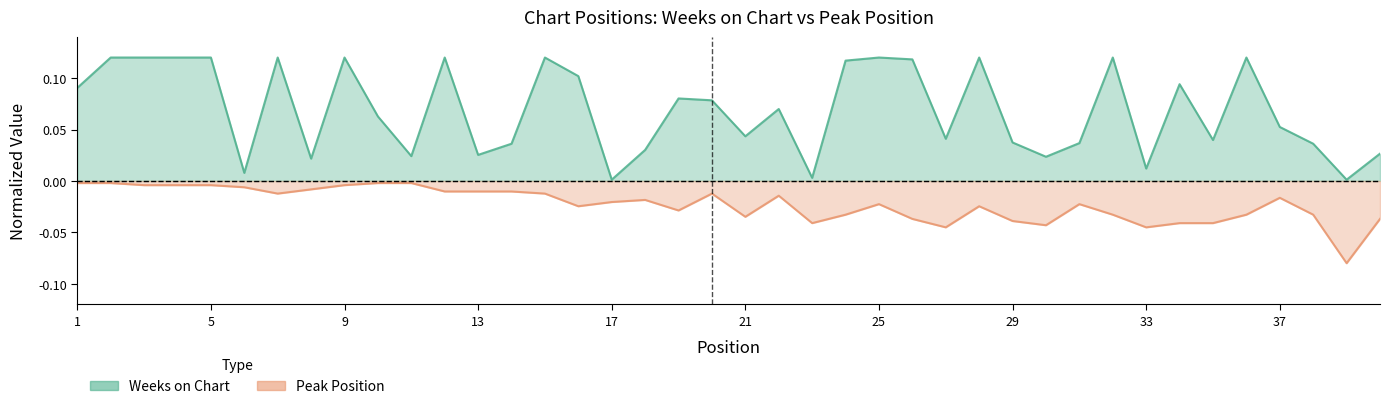

What is the difference between the maximum and minimum values in the Weeks on Chart series?

0.1